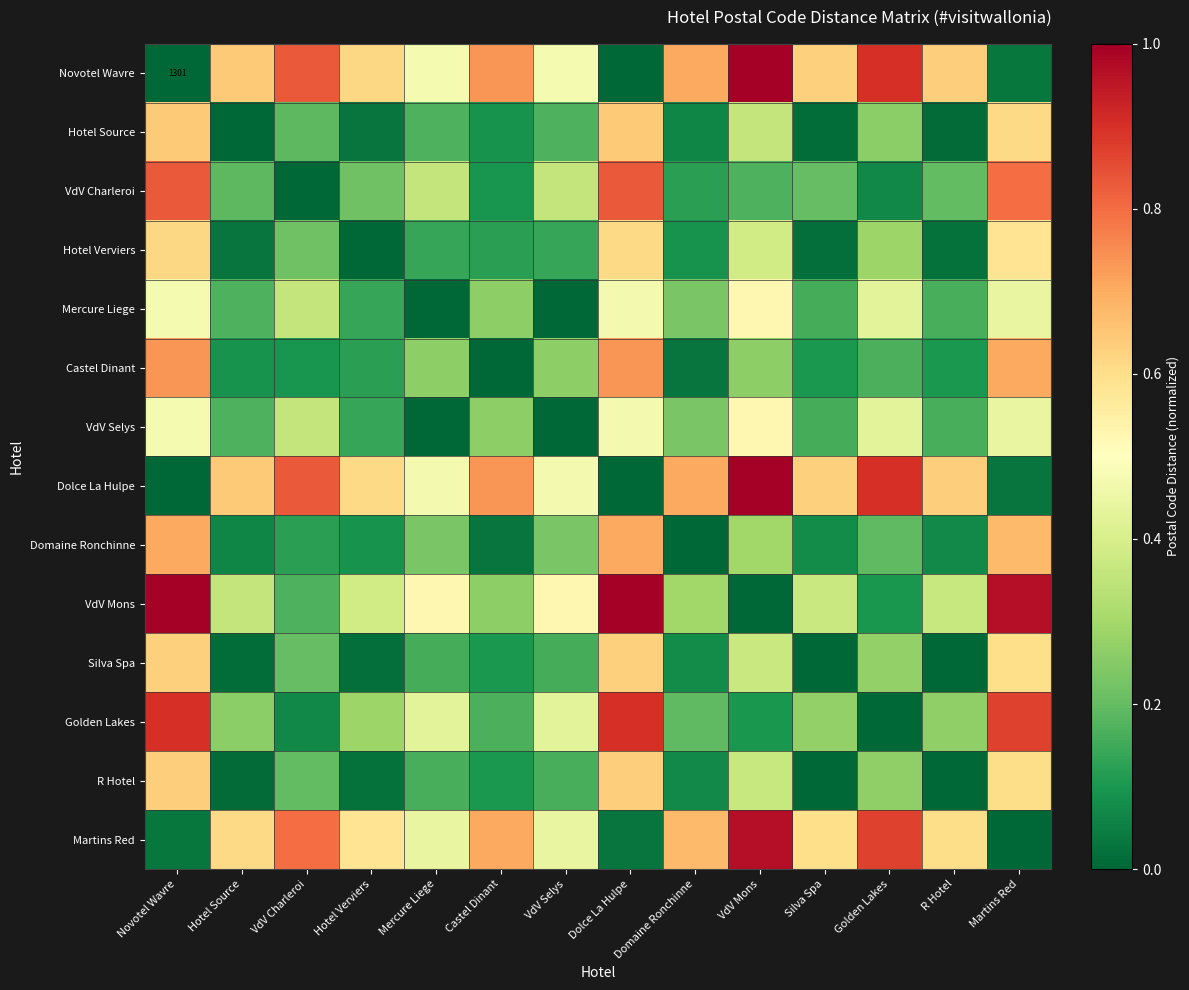

At how many categories does at least one series exceed 0?

14